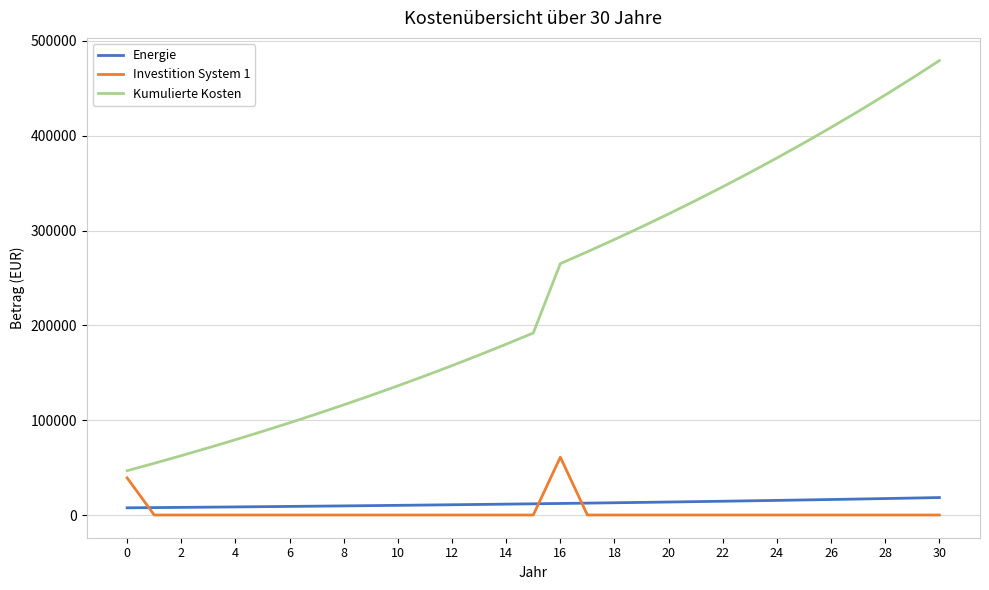

What is the highest value of the Investition System 1 series?

60986.6